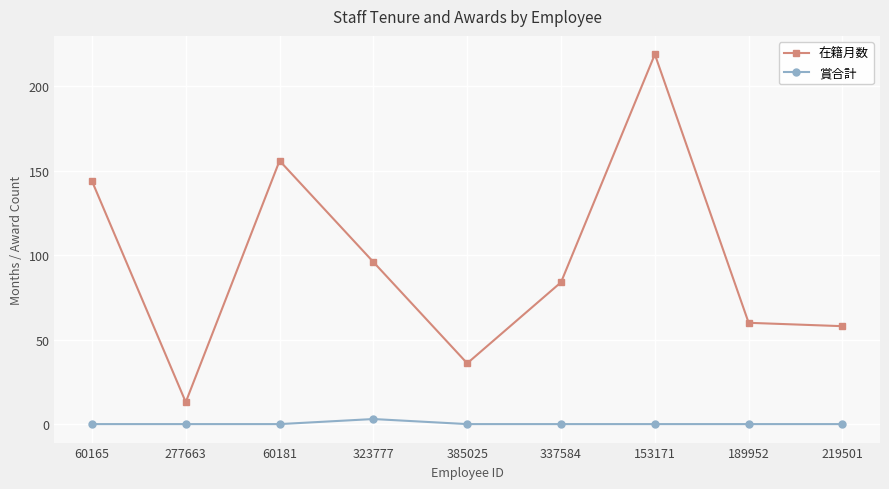

What is the label of the 2nd point from the left?

277663